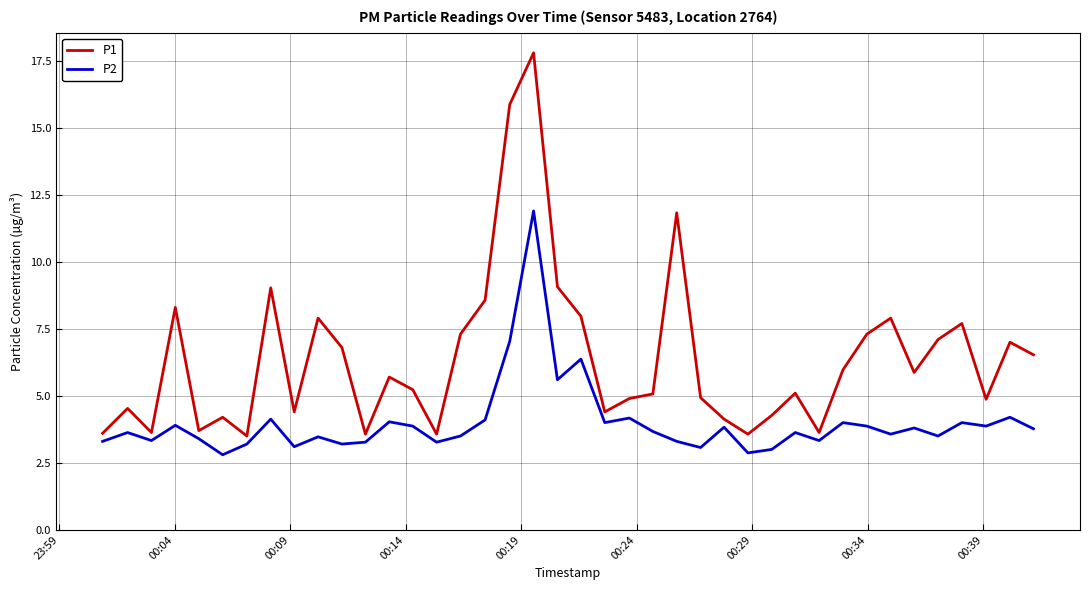

True or false: P1 and P2 intersect in this chart.

False